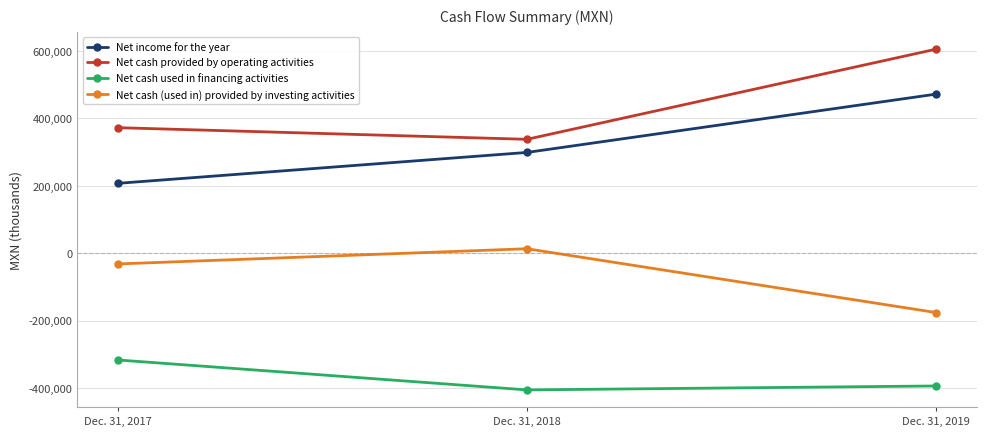

What is the spread (max minus min) of values at Dec. 31, 2019?

998981